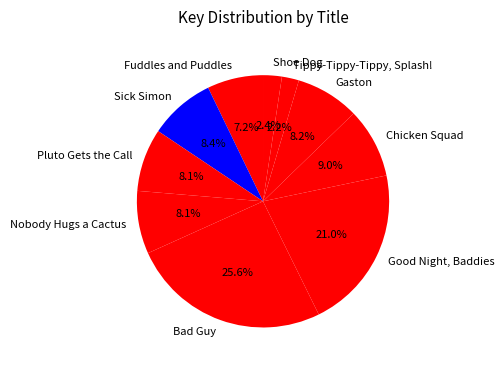

To the nearest percent, what is the combined percentage of Bad Guy and Good Night, Baddies?

47%